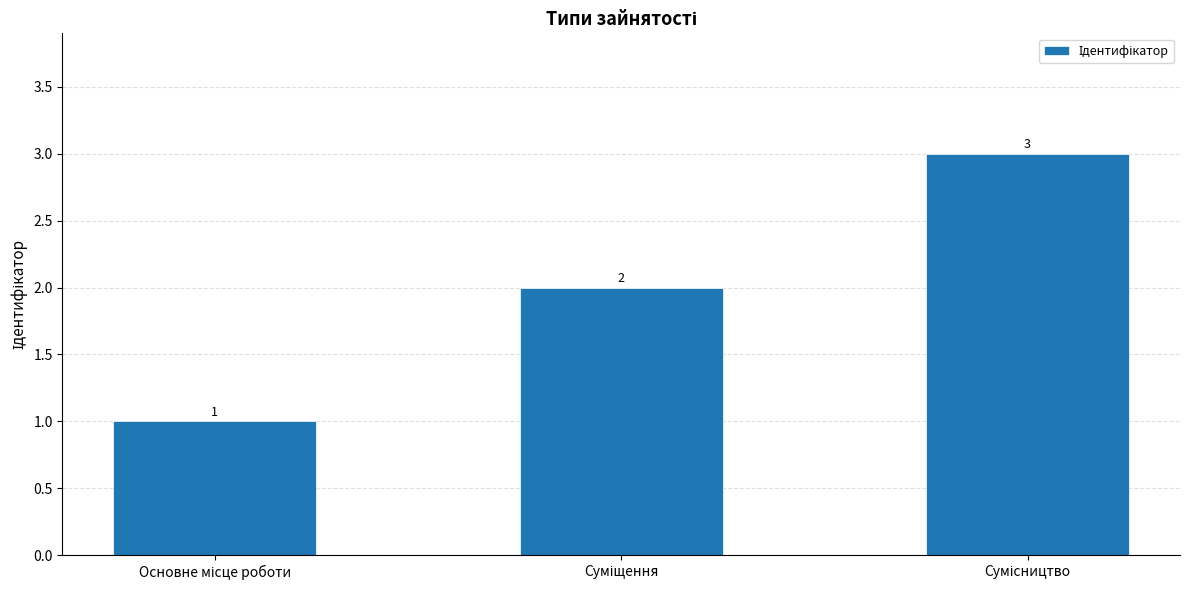

What is the value of the 3rd bar from the left?

3